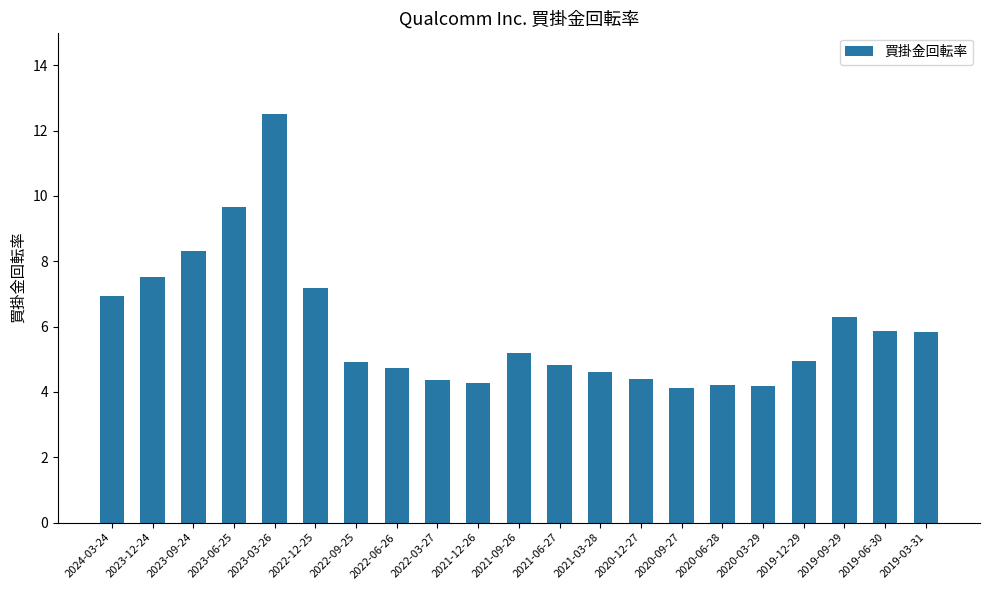

What is the label of the 14th bar from the left?

2020-12-27